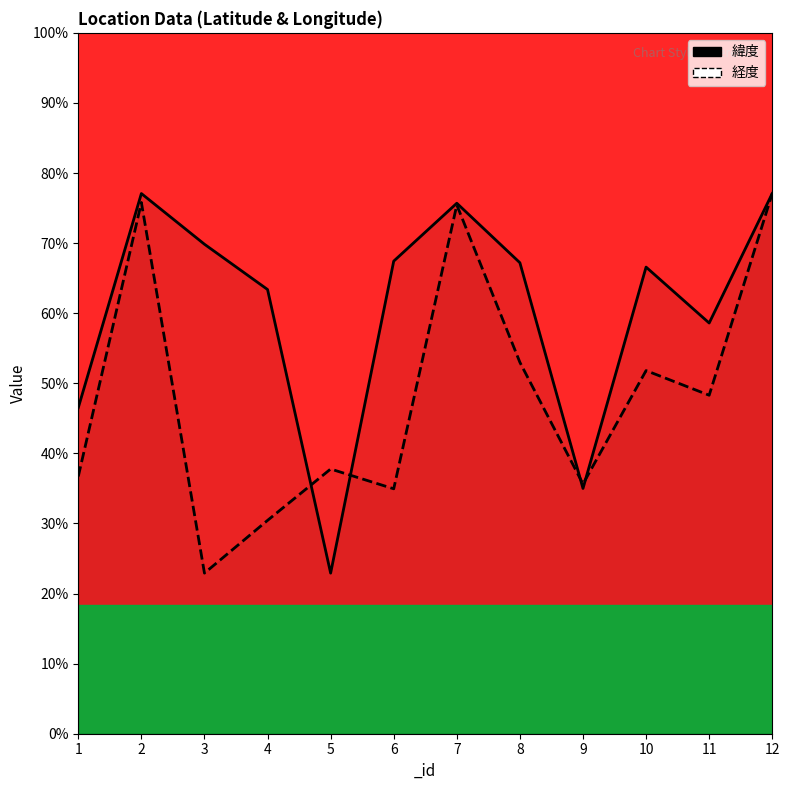

At which category does 緯度 reach its first local valley?

5